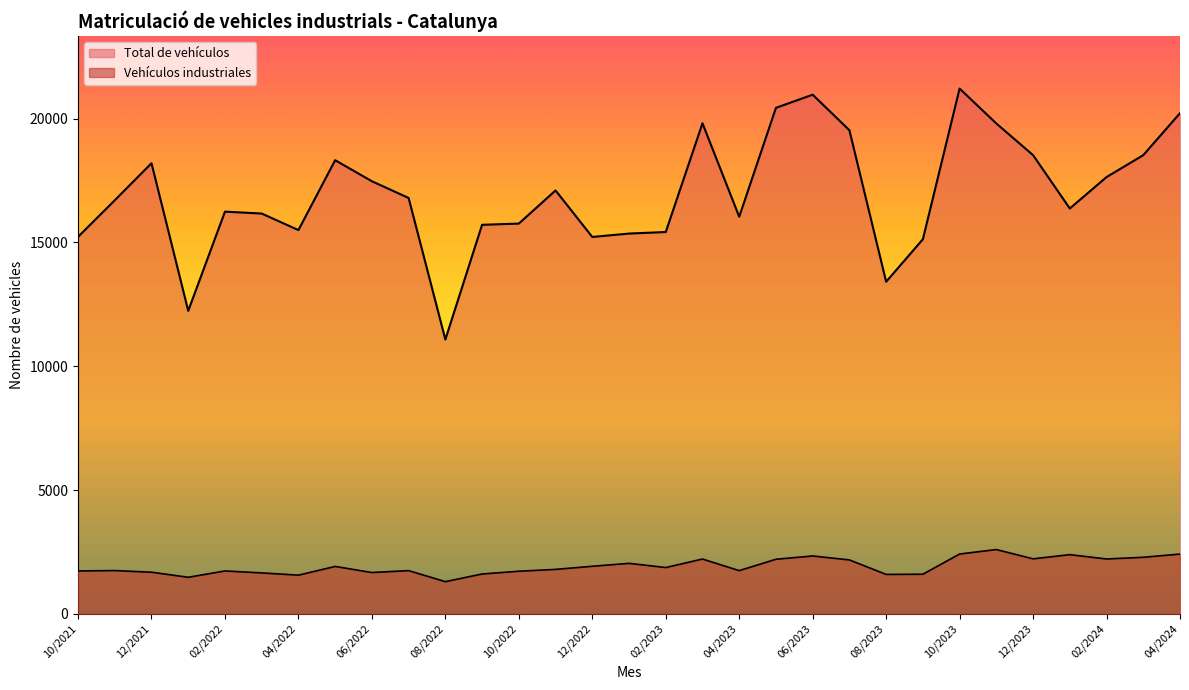

How many series are shown in this chart?

2